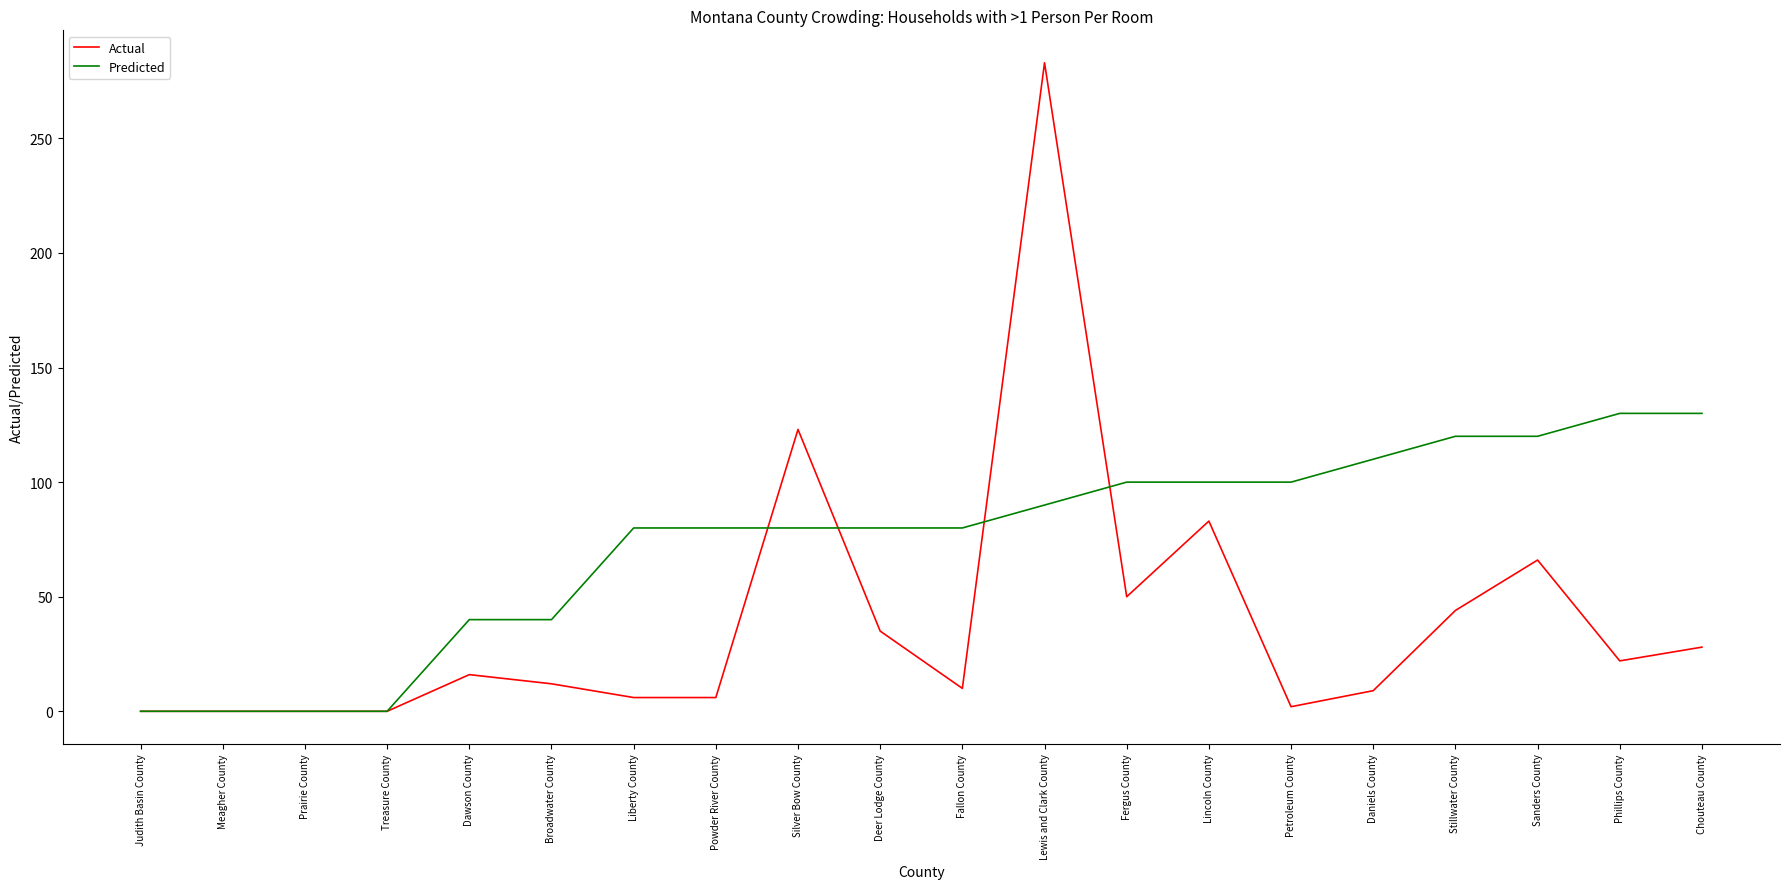

How many lines are shown in the chart?

2